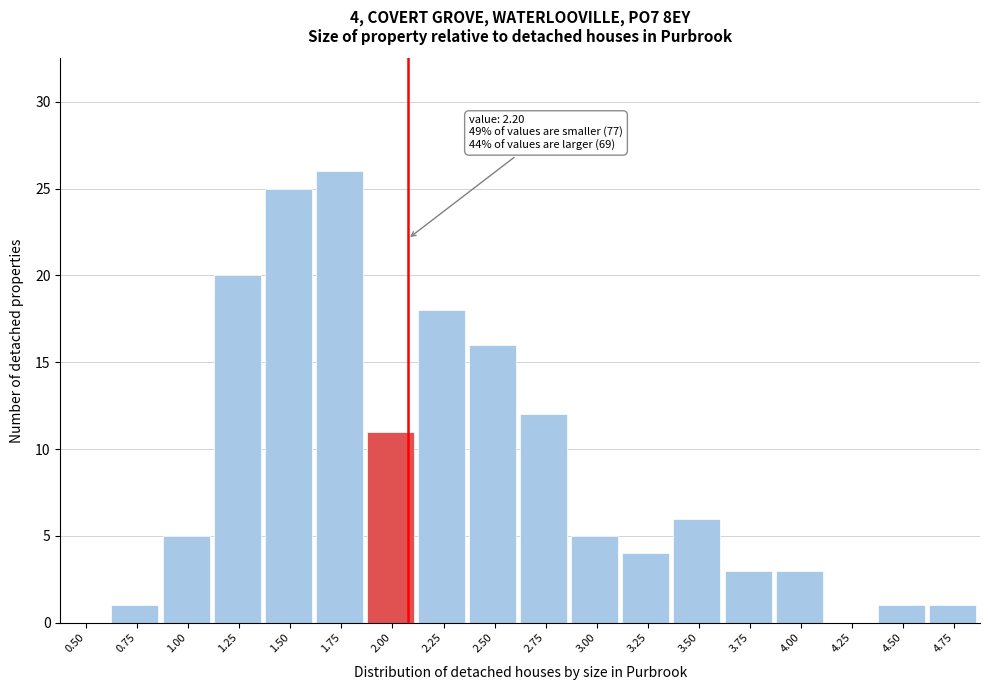

Reading left to right, what are all the values shown in this chart?

0.50=0	0.75=1	1.00=5	1.25=20	1.50=25	1.75=26	2.00=11	2.25=18	2.50=16	2.75=12	3.00=5	3.25=4	3.50=6	3.75=3	4.00=3	4.25=0	4.50=1	4.75=1